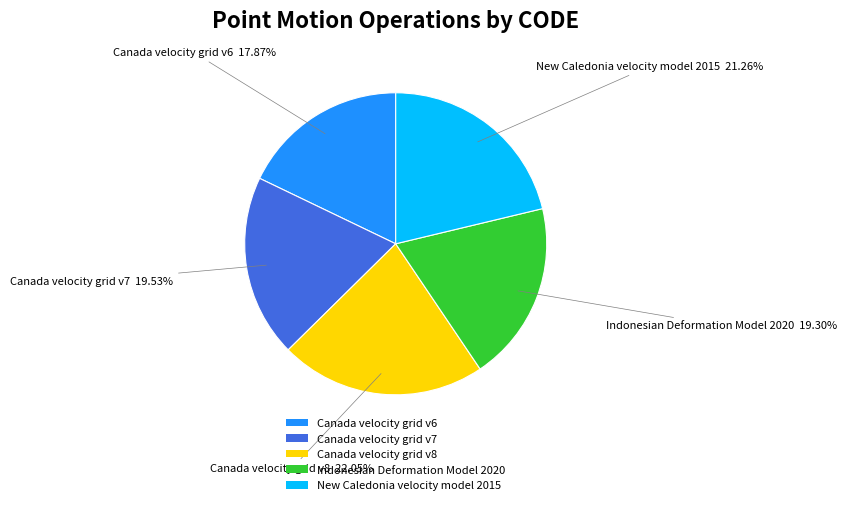

Combined, what portion of the pie is Canada velocity grid v7 and New Caledonia velocity model 2015?

40.8%